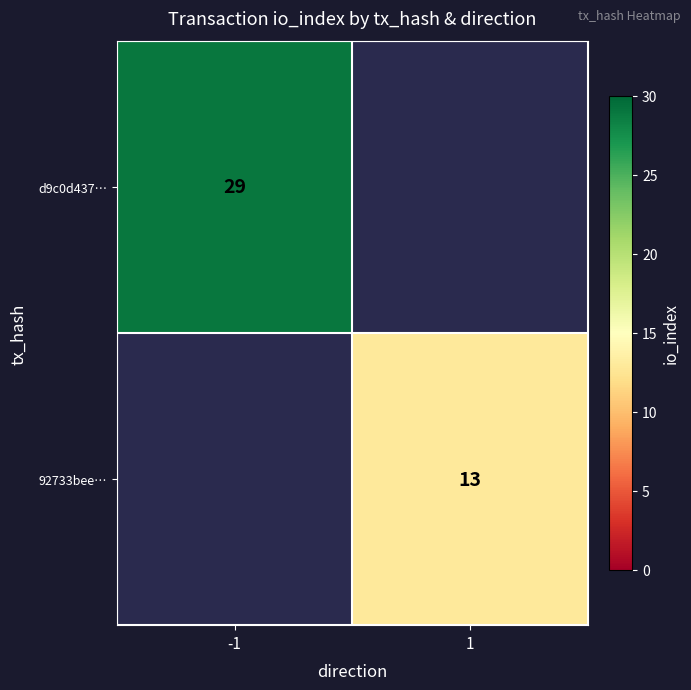

Is it true that d9c0d437… equals 29 at -1?

True